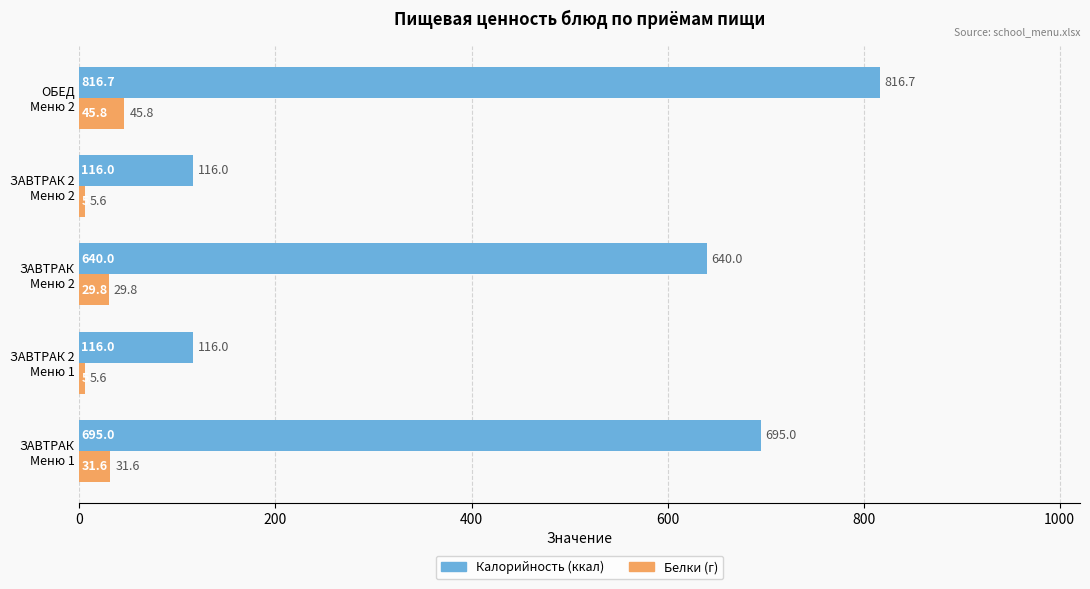

What is the minimum value shown in the chart?

5.6